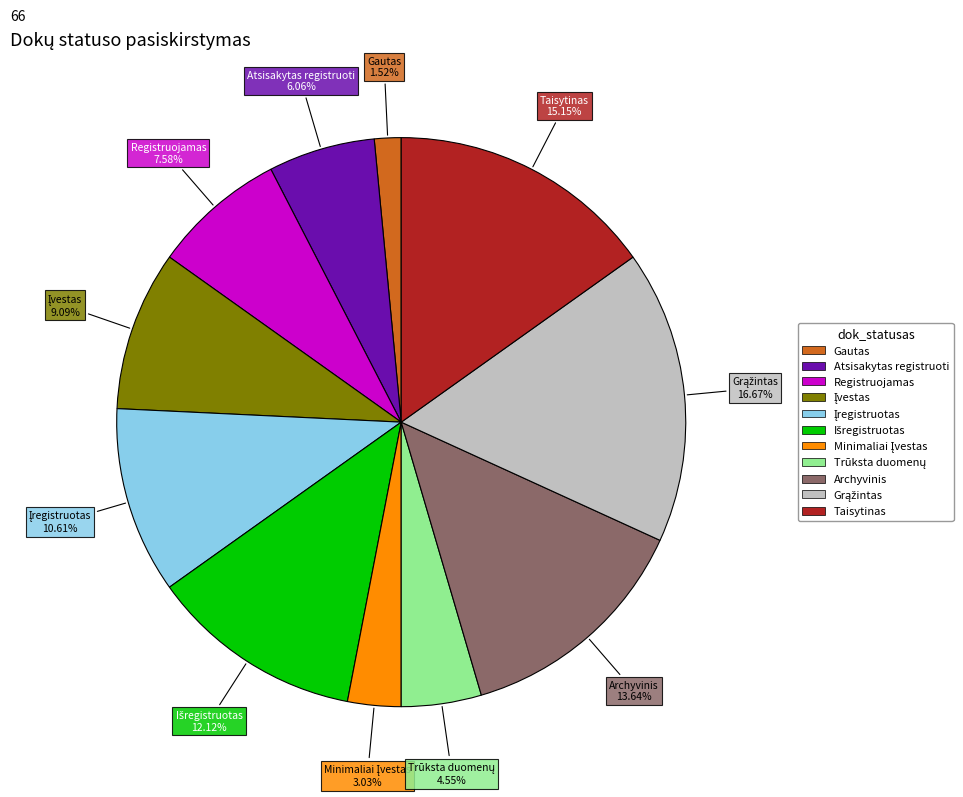

Which slice is the smallest?

Gautas